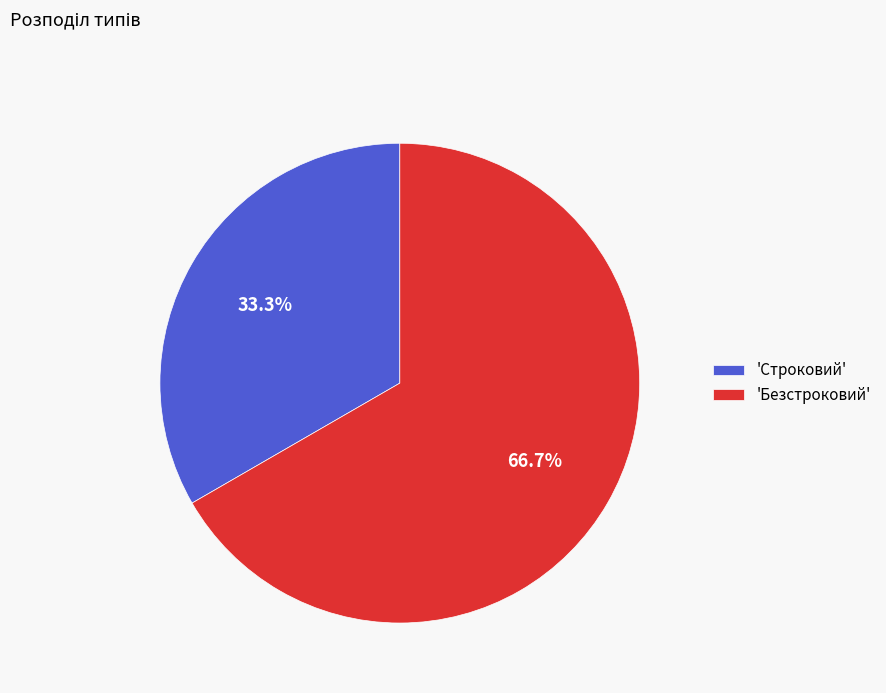

To the nearest percent, what is the average slice percentage?

50%